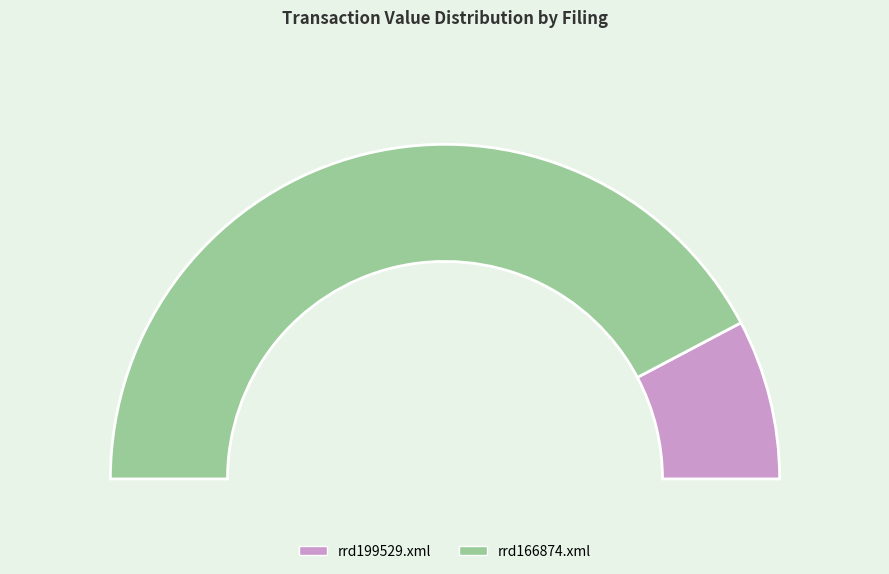

Is the sum of rrd166874.xml and rrd199529.xml greater than half?

Yes